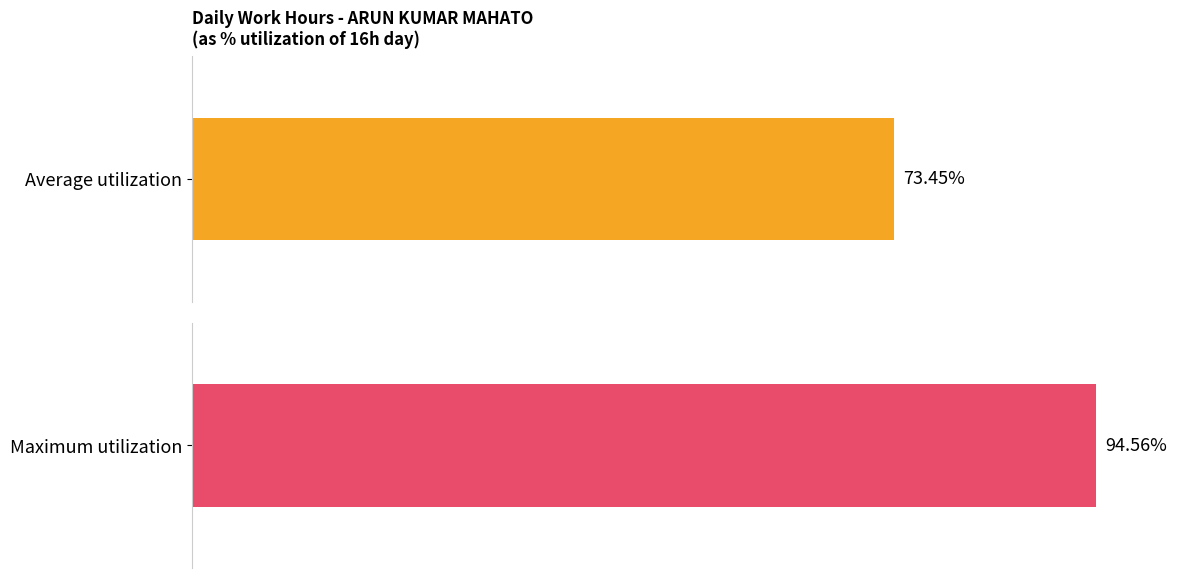

Count the number of data series in this chart.

1